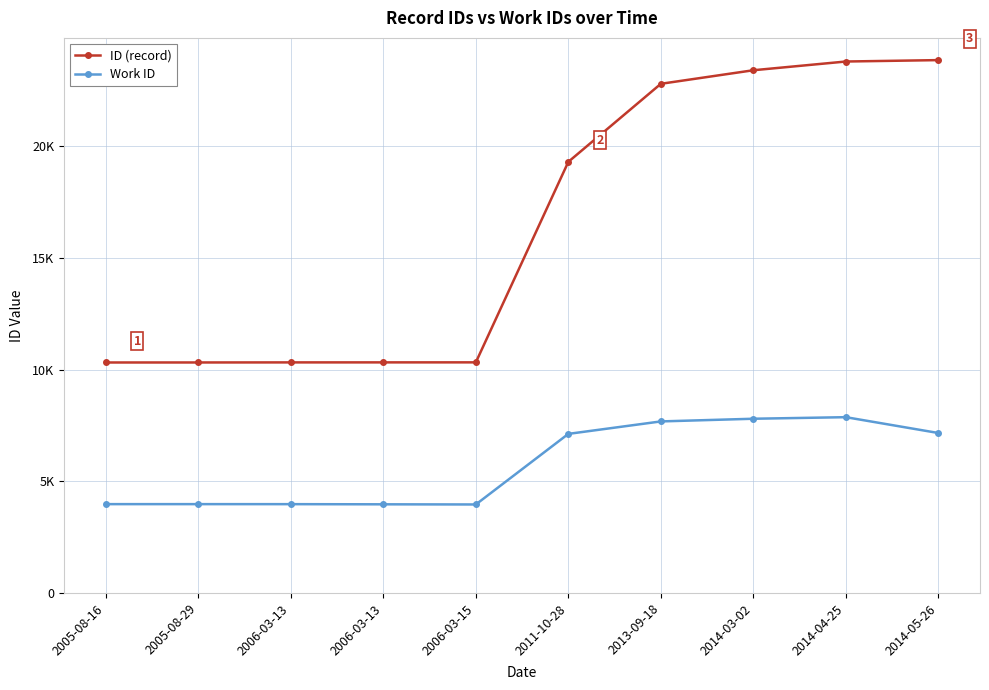

Which category has the highest value across all series?

2014-05-26